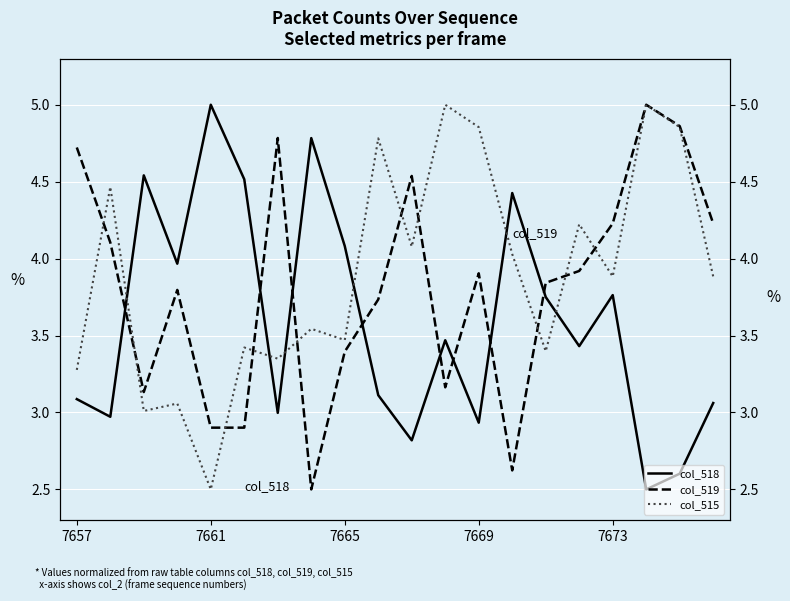

True or false: col_518 has a value of 3.8 at 7673.

True